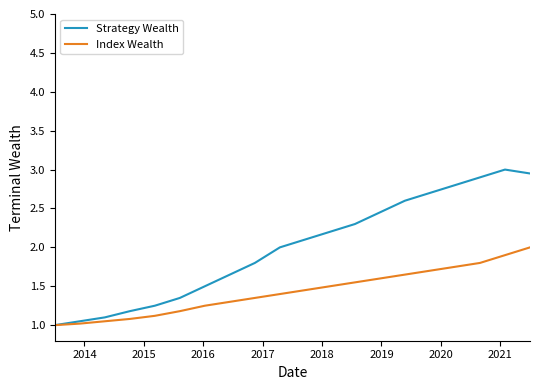

What is the smallest value displayed?

1.0